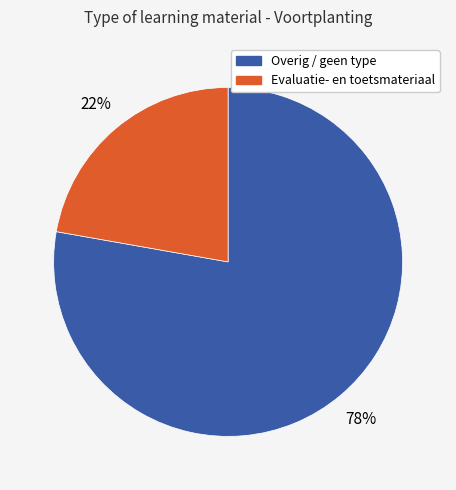

To the nearest percent, what is the average slice percentage?

50%